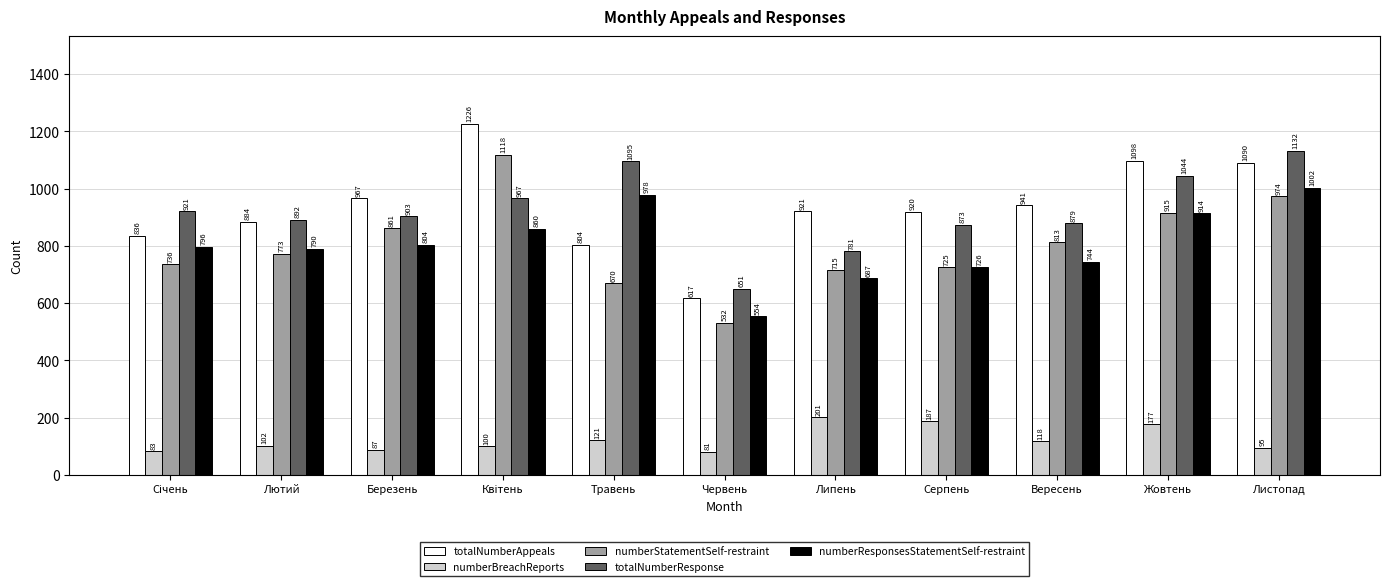

At which label is totalNumberResponse closest to 891?

Лютий